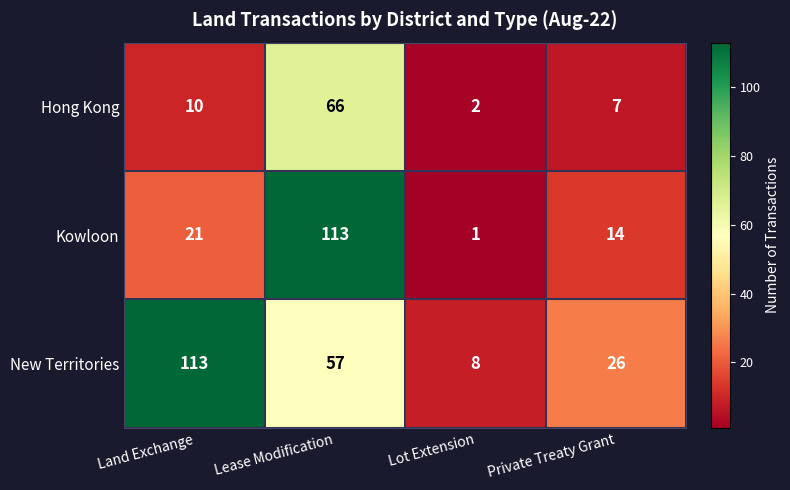

What is the total value across all series at Land Exchange?

144